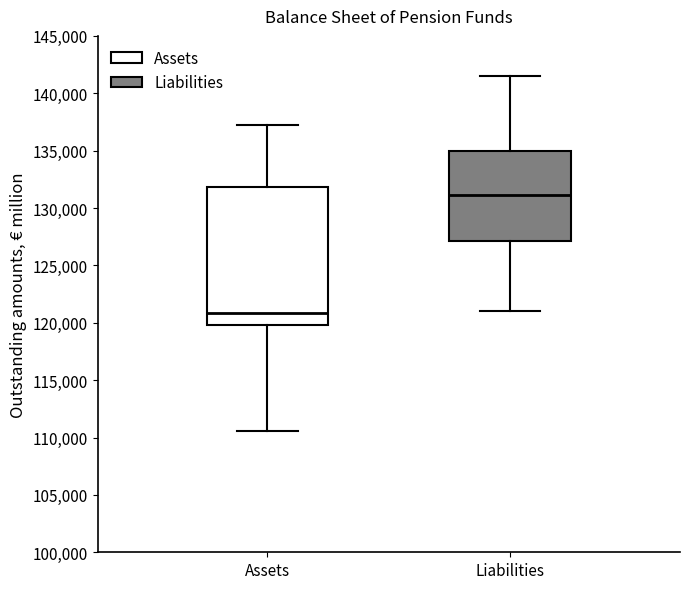

Reading left to right, read every box against the y-axis: the position of its median line, the range the box covers, and the ends of its whiskers. The values are not printed on the chart, so give them approximately, as read against the axis.

Assets: median 121000, box 120000 to 132000, whiskers 110500 to 137500
Liabilities: median 131000, box 127000 to 135000, whiskers 121000 to 141500